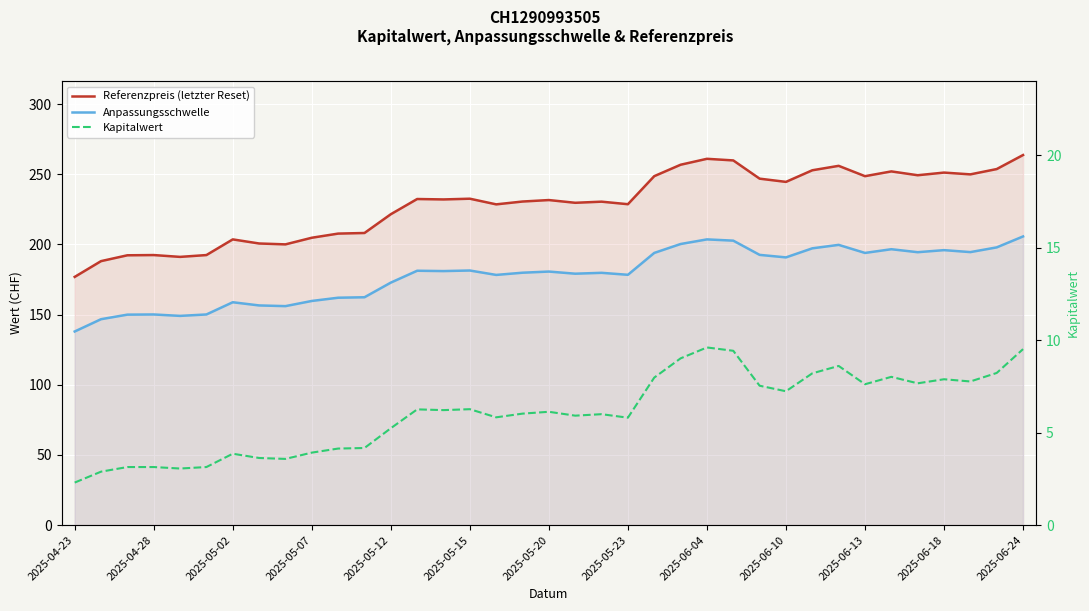

What is the difference between the highest and lowest values at 13?

226.2